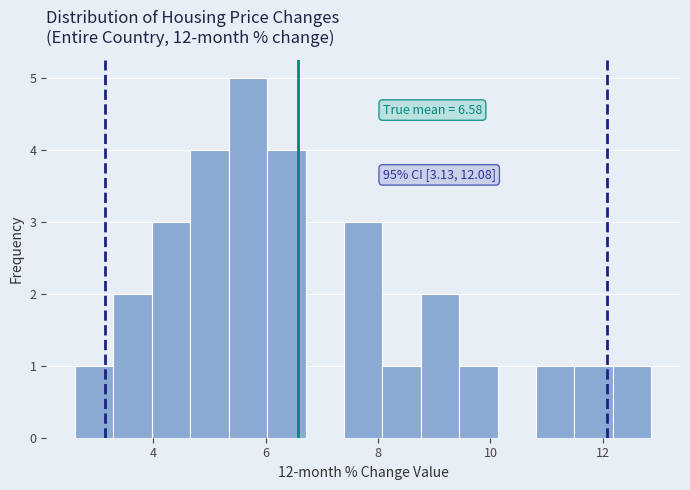

Around what value on the x-axis is the tallest bar? Give the approximate position of its centre, as read against the axis.

5.6